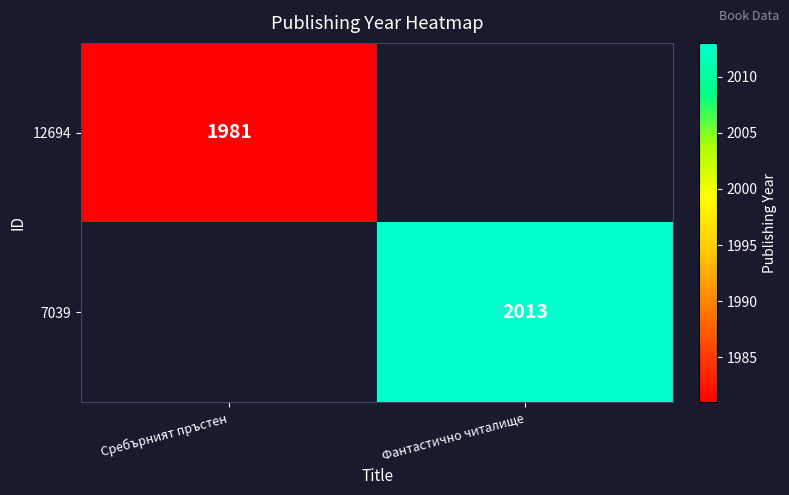

At how many categories does at least one series exceed 1997?

1